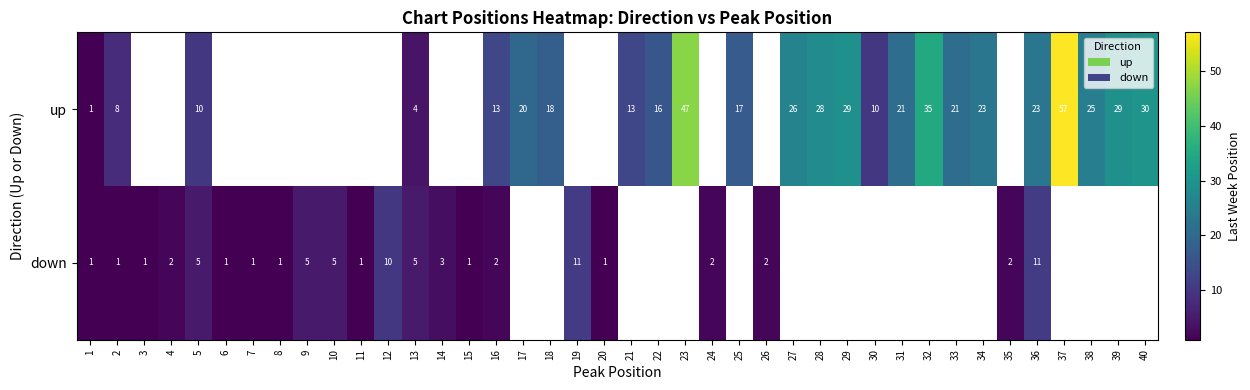

What value does the row_0 series have at 32?

35.0